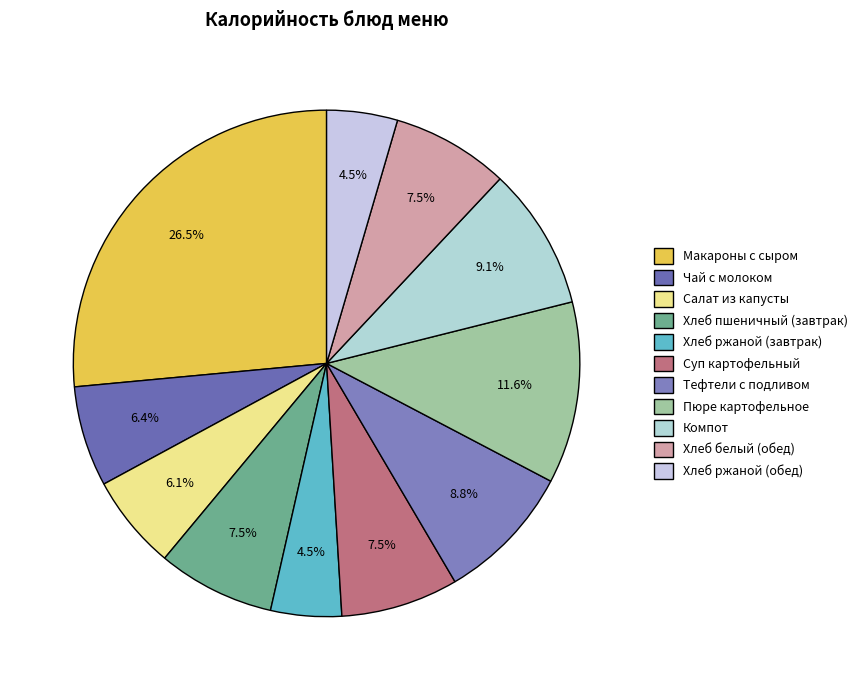

Does any single category account for the majority?

No